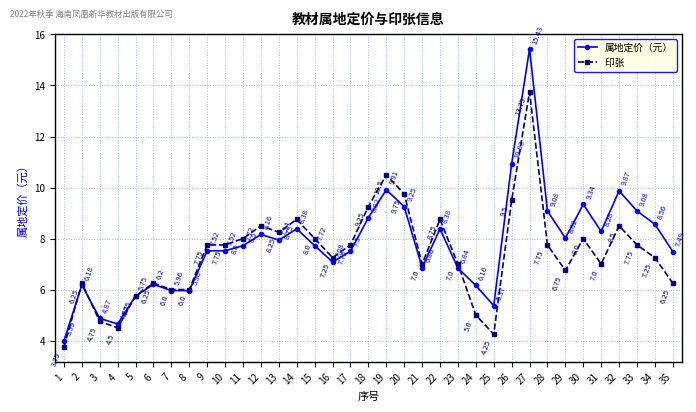

True or false: 属地定价（元） has more than 2 interior local peaks.

True